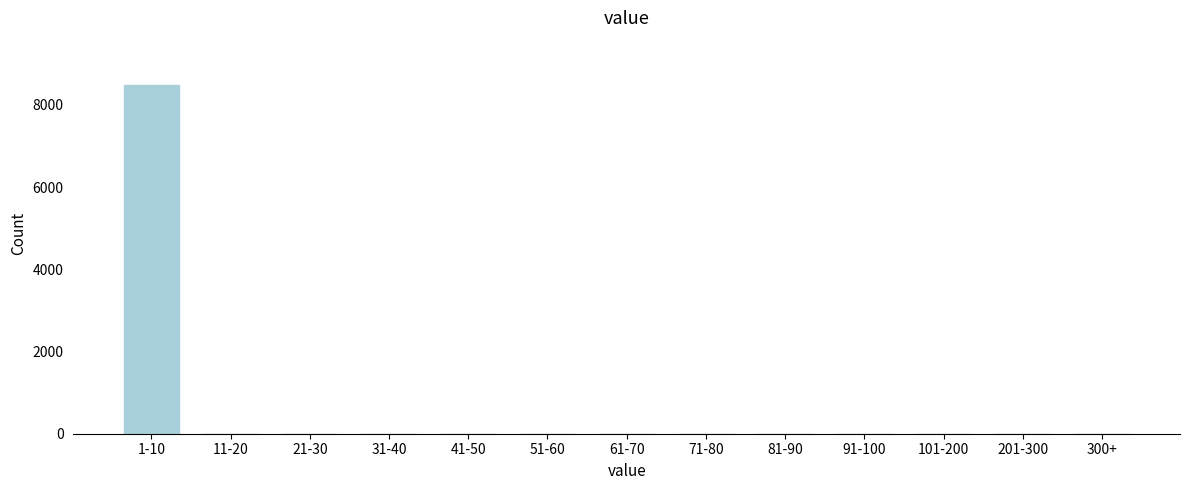

Reading left to right, transcribe all the data shown in this chart.

1-10=8494	11-20=0	21-30=0	31-40=0	41-50=0	51-60=0	61-70=0	71-80=0	81-90=0	91-100=0	101-200=0	201-300=0	300+=0